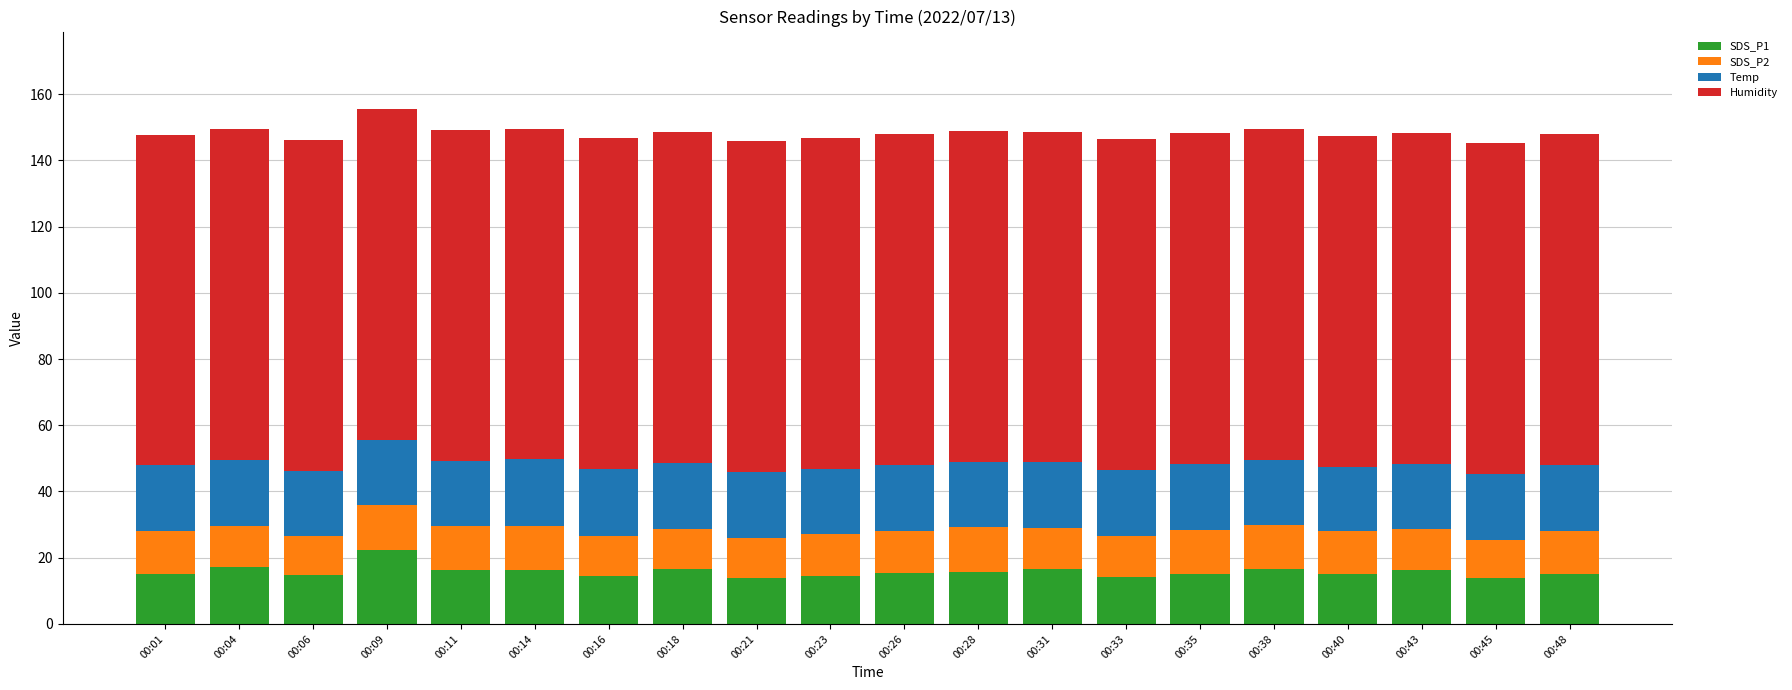

What is the total value across all series at 00:38?

149.5